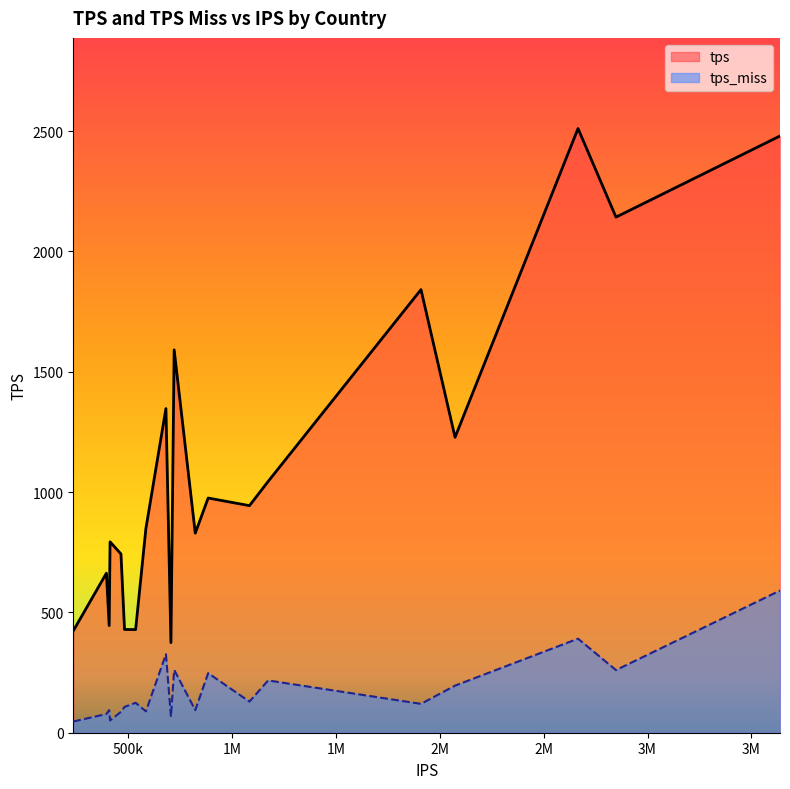

What is the difference between the maximum and minimum values in the tps series?

2136.1